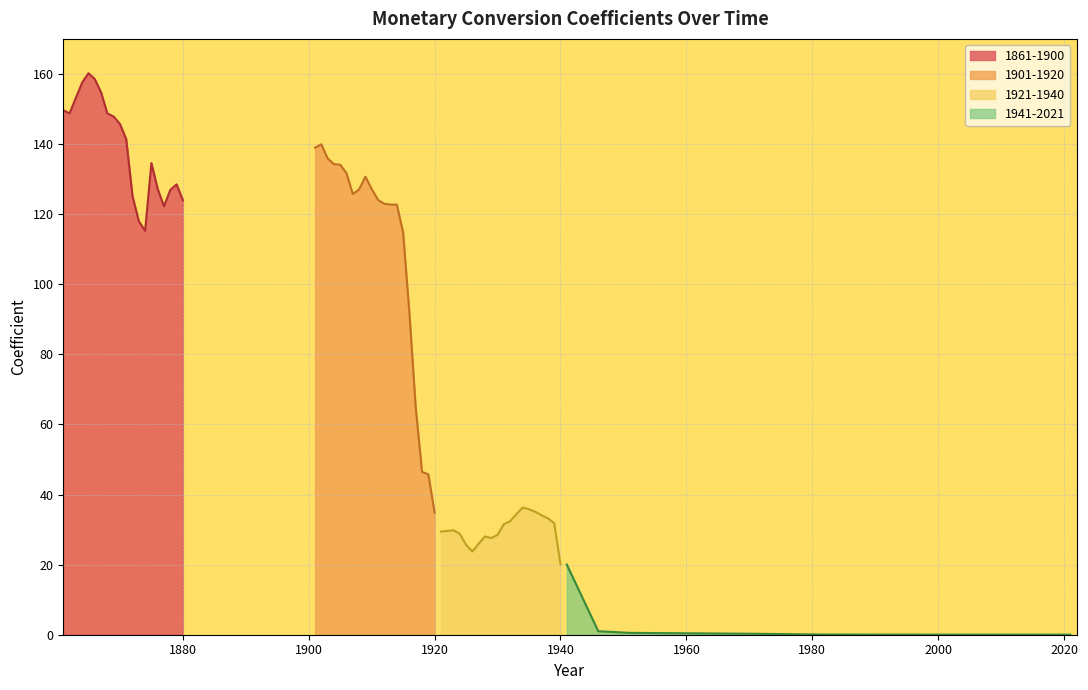

At how many categories does at least one series exceed 147?

9